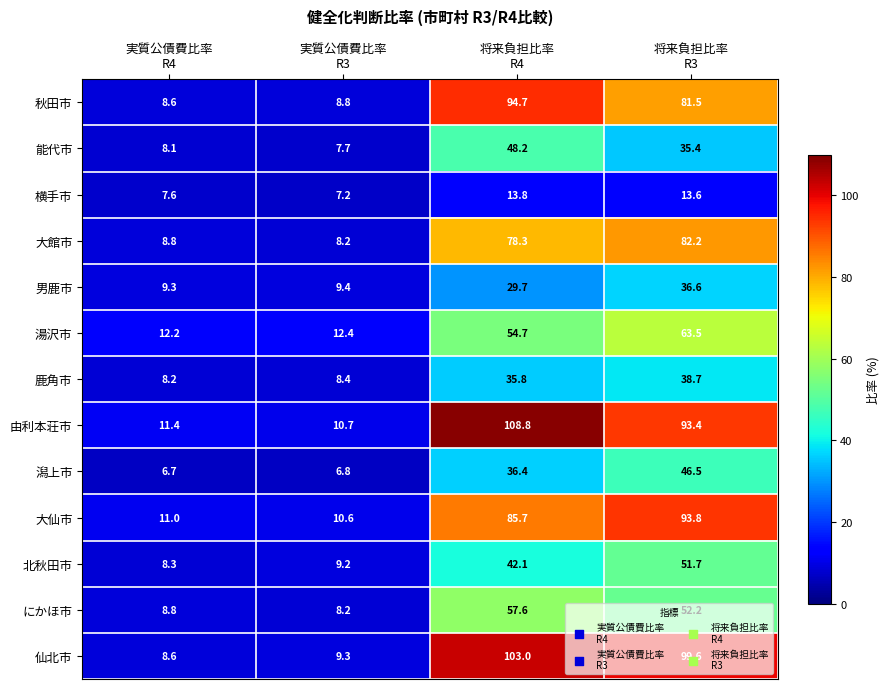

Which series has the widest spread of values?

由利本荘市